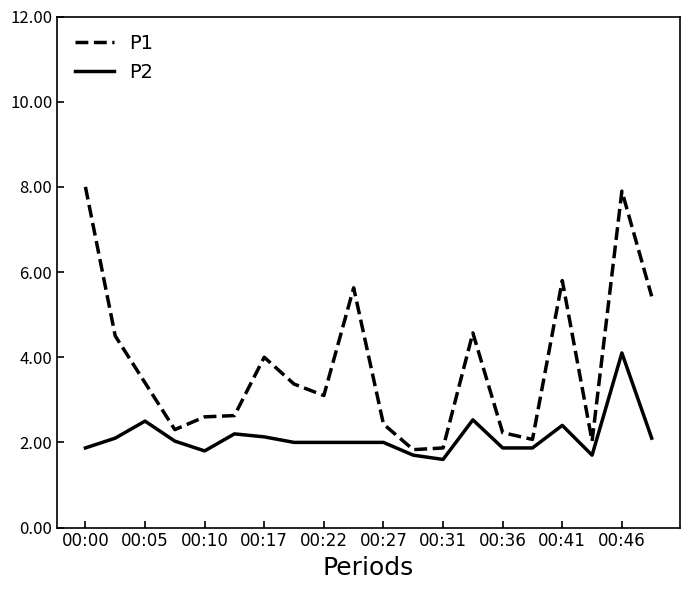

Which series has the largest range (max minus min)?

P1